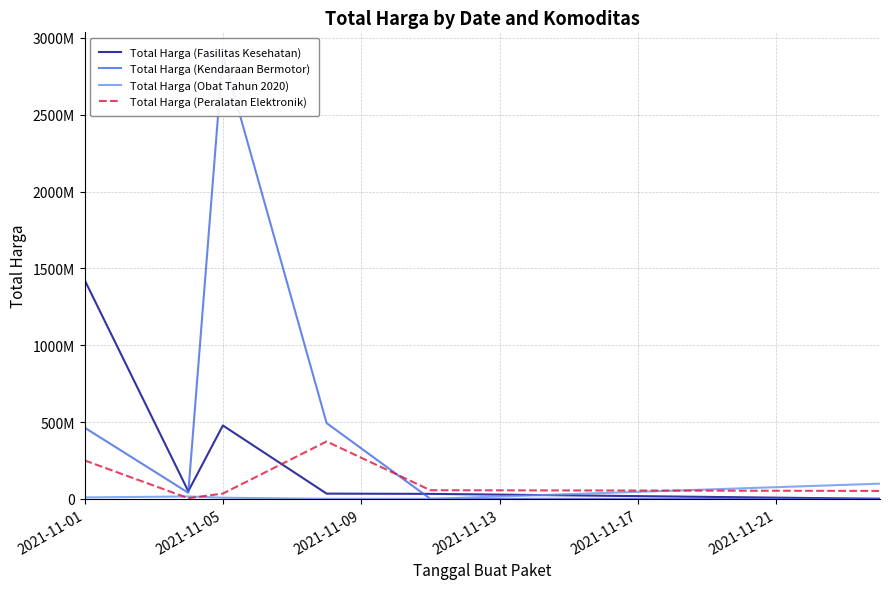

How many times do Total Harga (Fasilitas Kesehatan) and Total Harga (Obat Tahun 2020) cross each other?

1